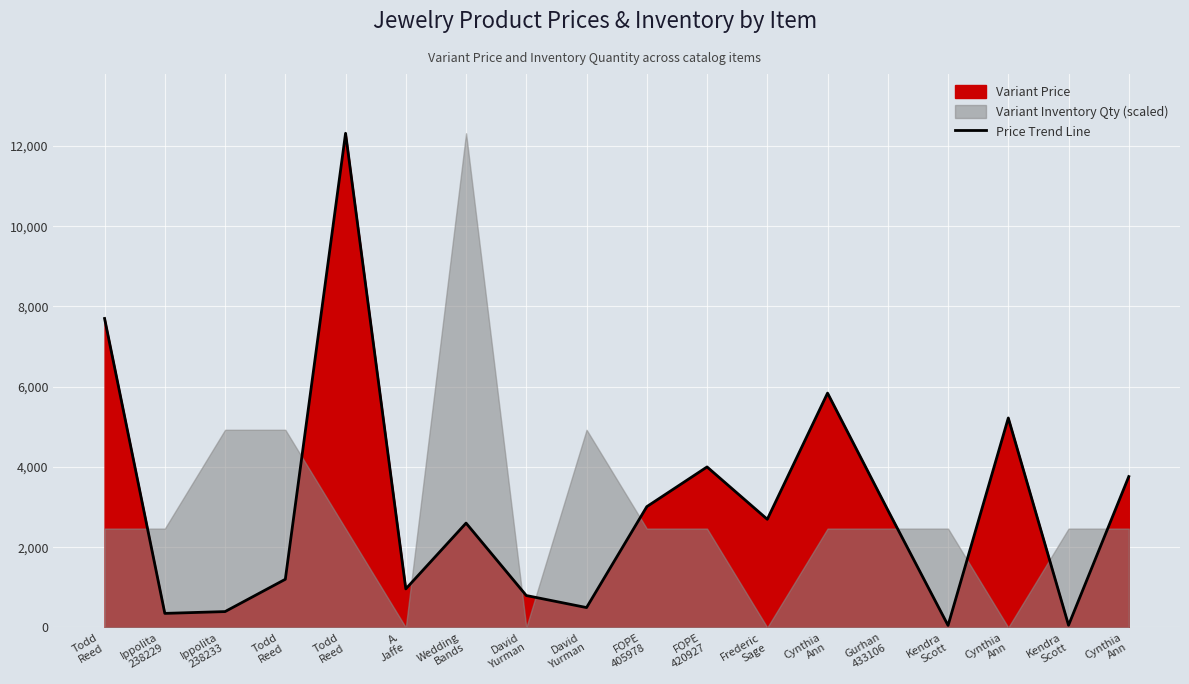

True or false: the data shows 13818 at Todd
Reed.

False